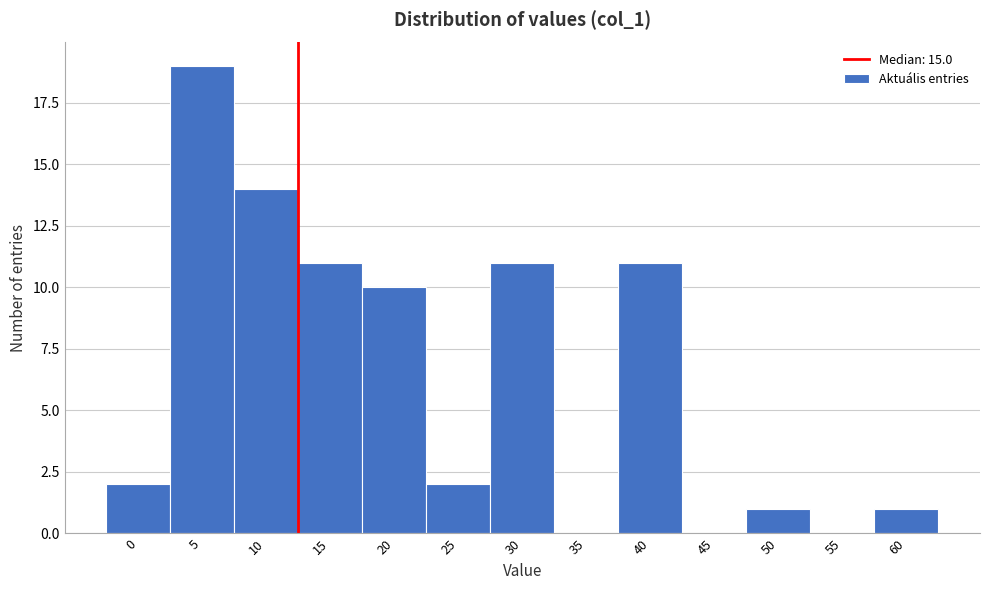

Reading right to left, what are all the values shown in this chart?

60=1	55=0	50=1	45=0	40=11	35=0	30=11	25=2	20=10	15=11	10=14	5=19	0=2